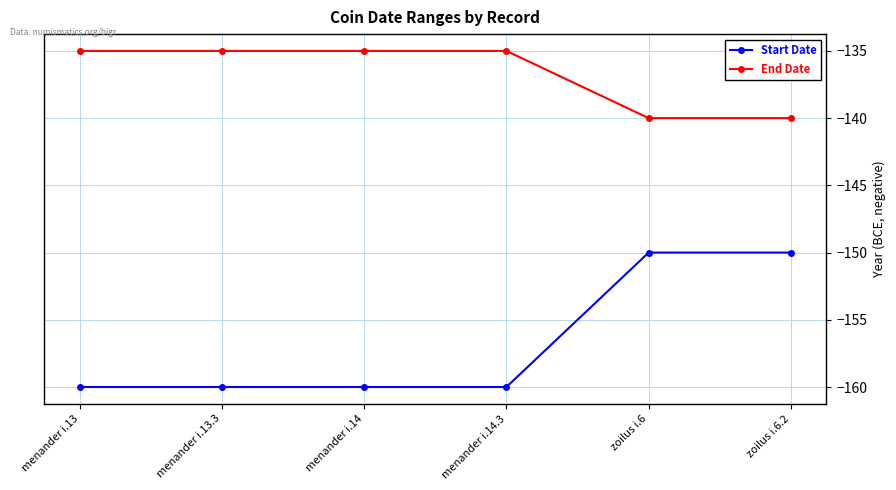

List the series in order of their peak value, highest first.

End Date, Start Date